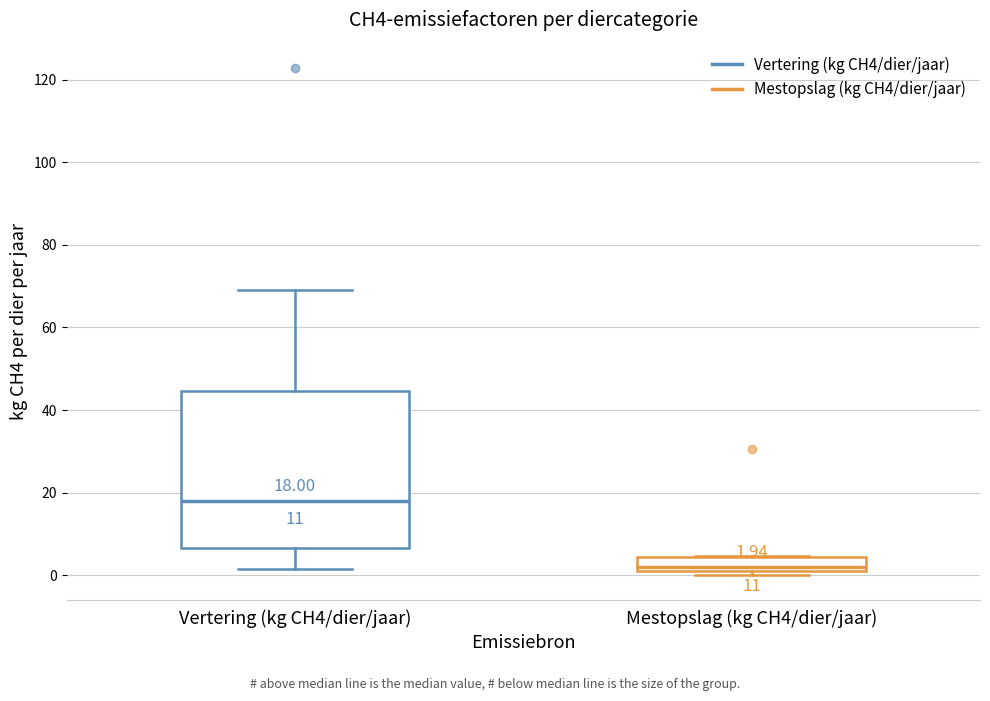

Comparing the boxes themselves (not the whiskers), which one is the tallest?

Vertering (kg CH4/dier/jaar)